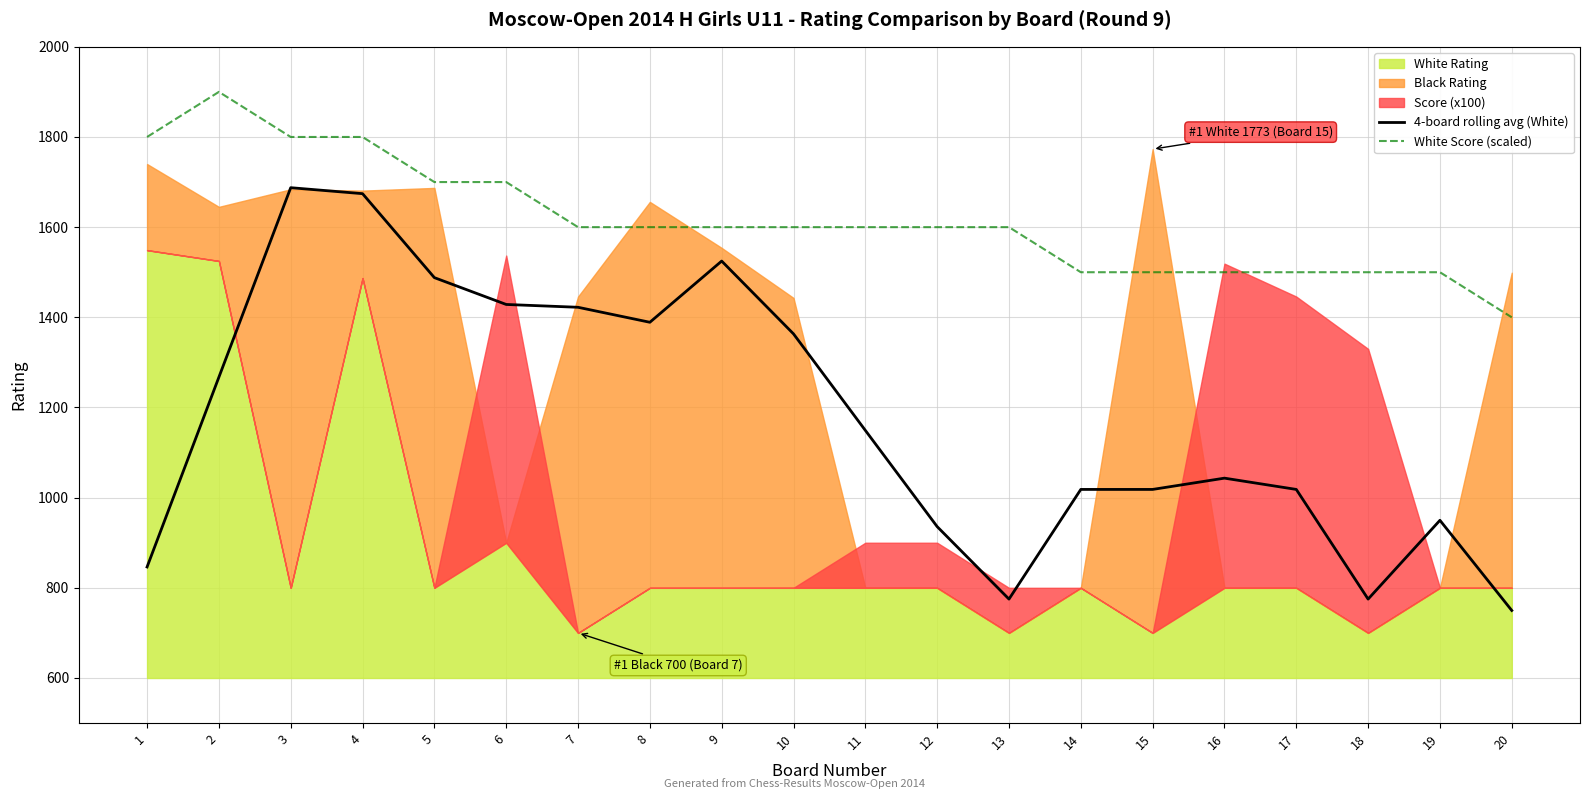

True or false: White Score (scaled) has a value of 2759.3 at 12.

False